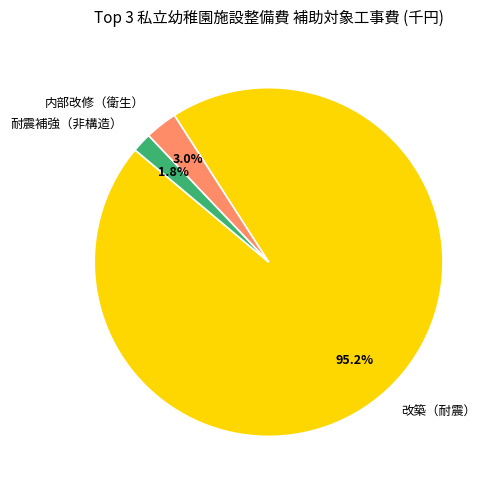

Is it true that 耐震補強（非構造） is 2% of the pie?

True